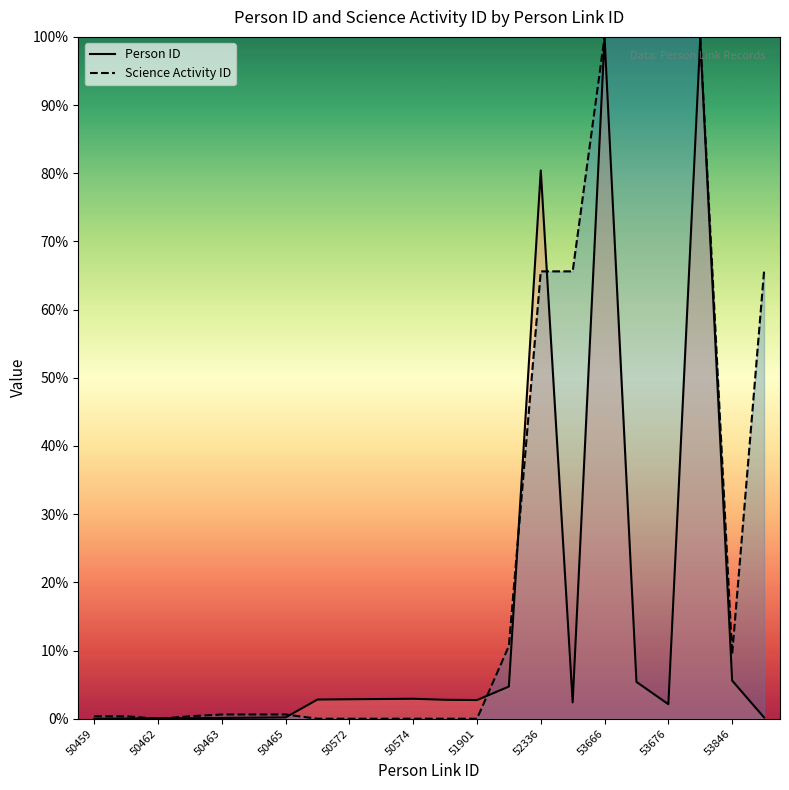

Which series ends up on top after the final intersection of Person ID and Science Activity ID?

Science Activity ID